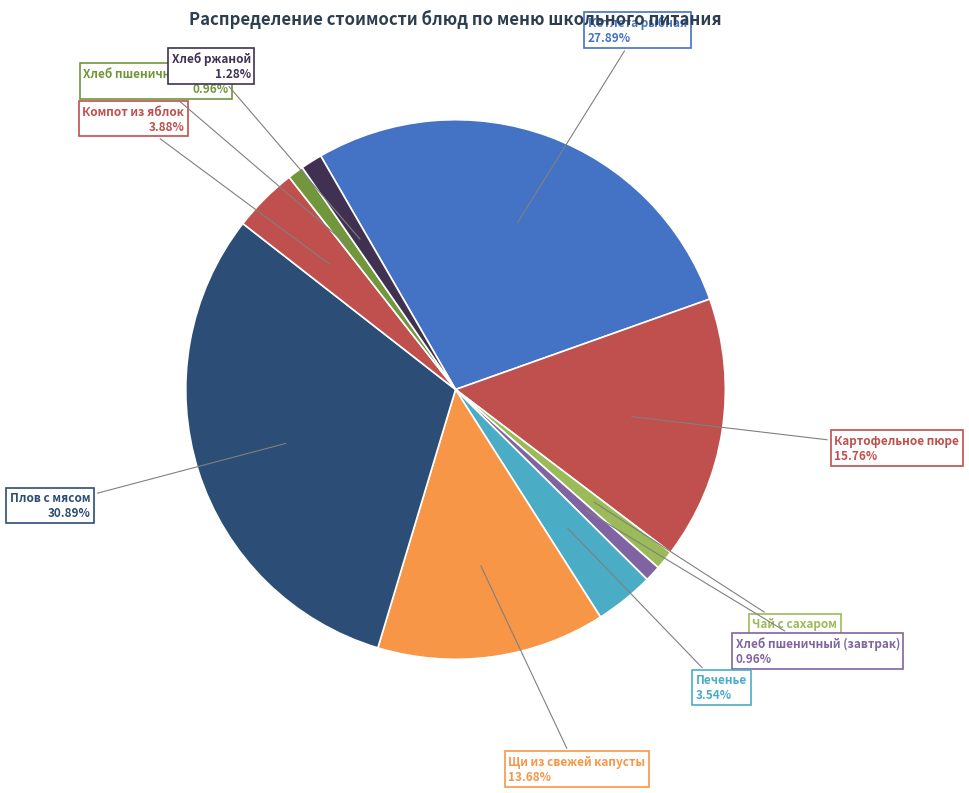

To the nearest percent, what percentage of the pie is Хлеб ржаной?

1%